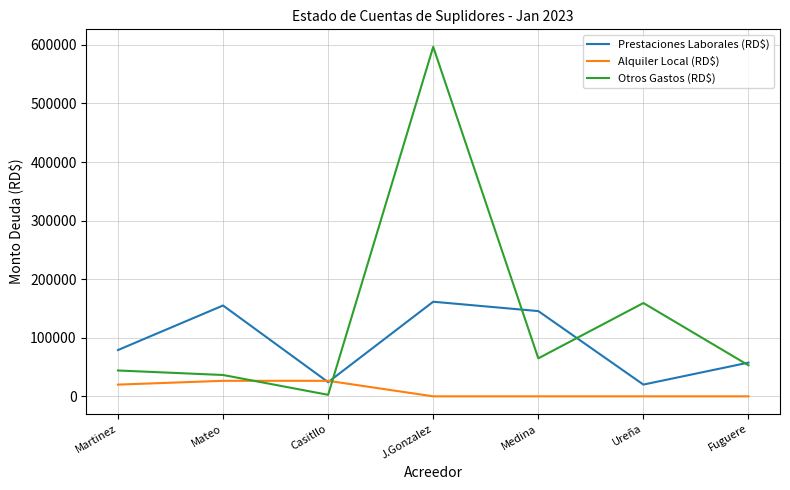

At which category is the sum across all series the highest?

J.Gonzalez